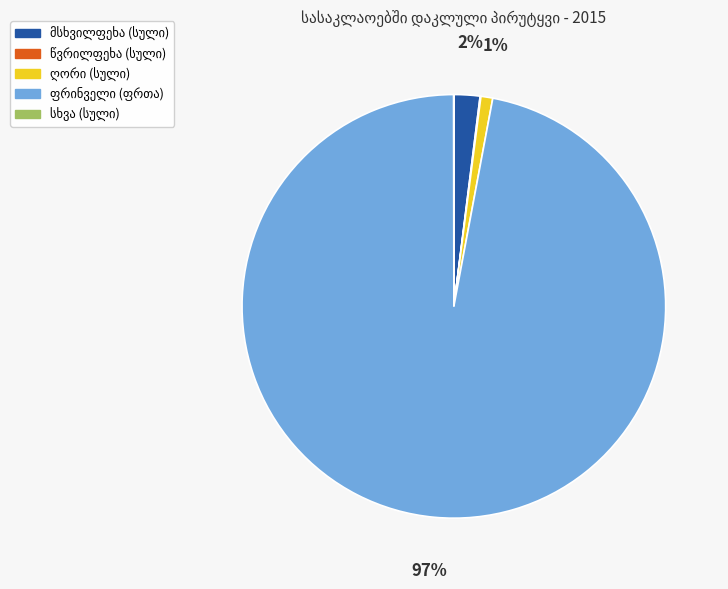

To the nearest percent, what is the difference between the largest and smallest slice percentages?

97%